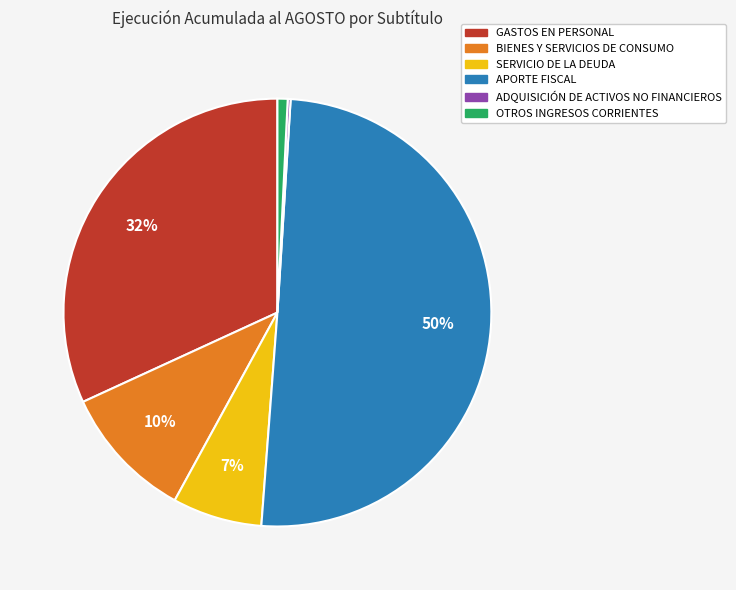

Is GASTOS EN PERSONAL the majority of the pie?

No